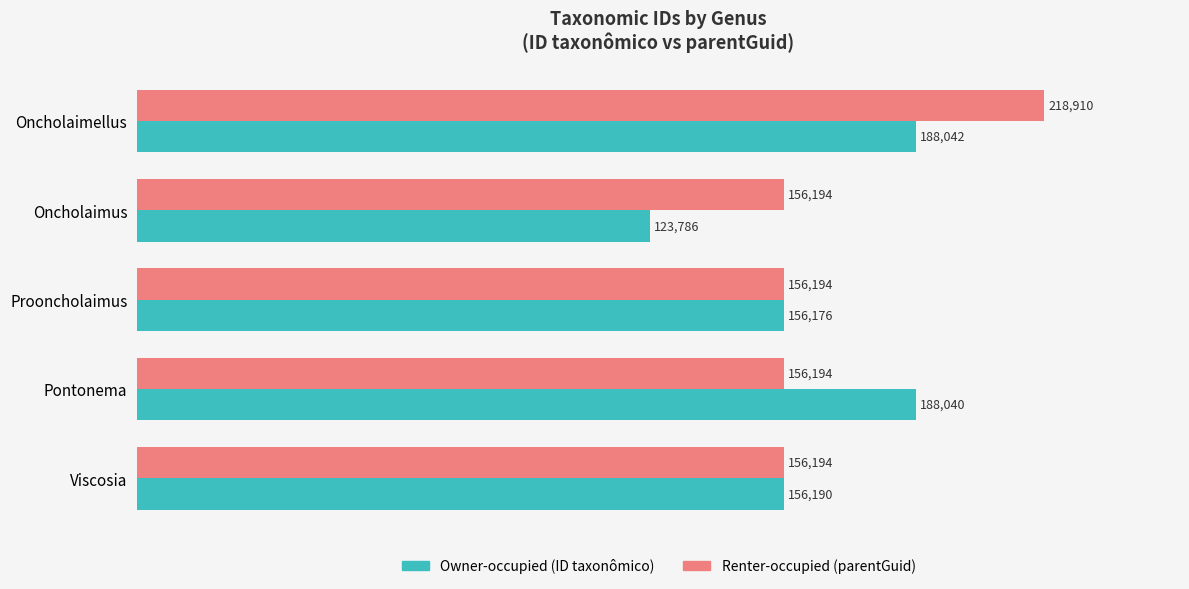

What is the maximum value shown in the chart?

218910